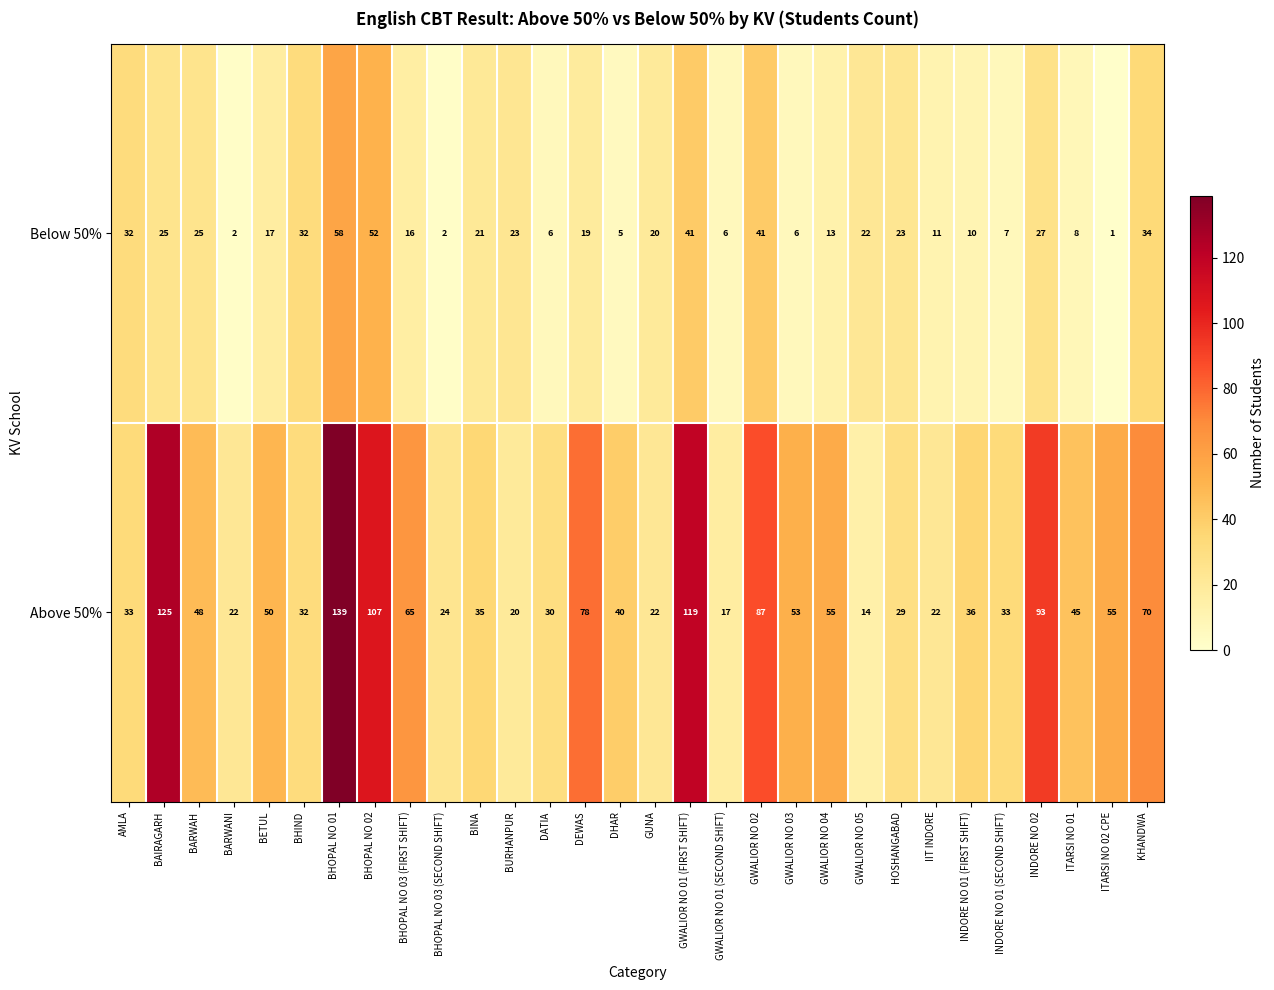

True or false: Above 50% has a value of 119 at GWALIOR NO 01 (FIRST SHIFT).

True